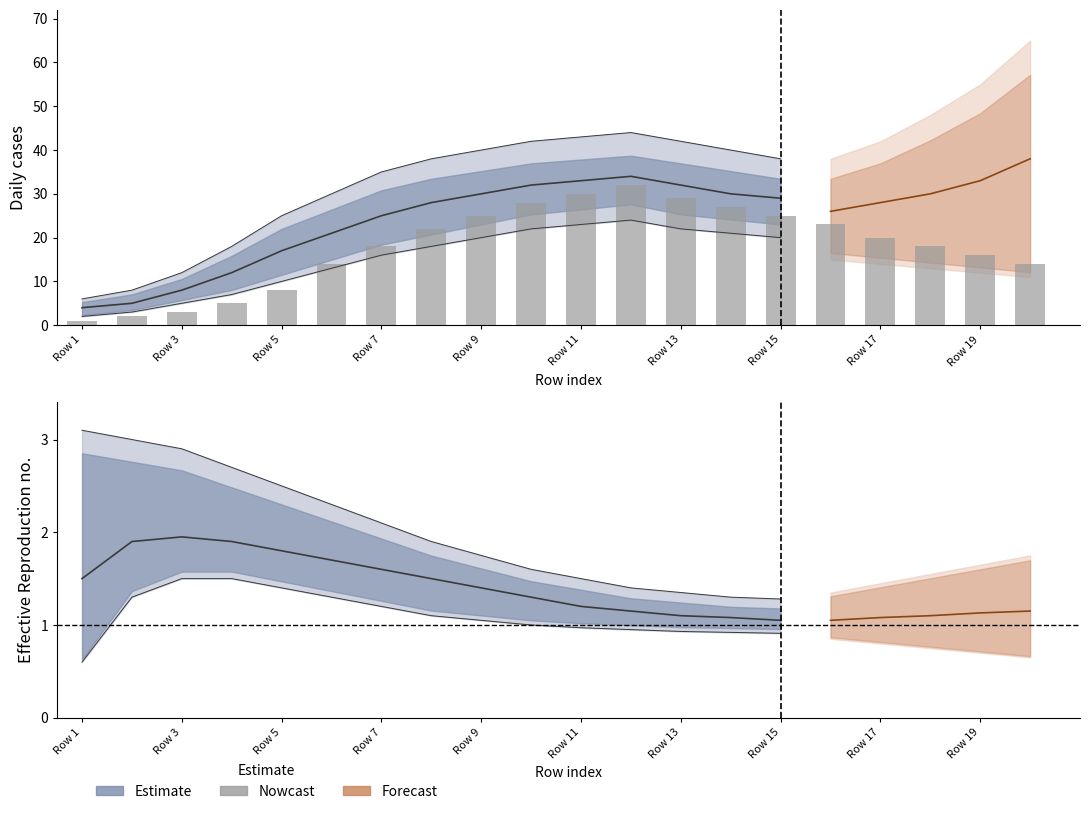

The value at 15 is 9. True or false?

False